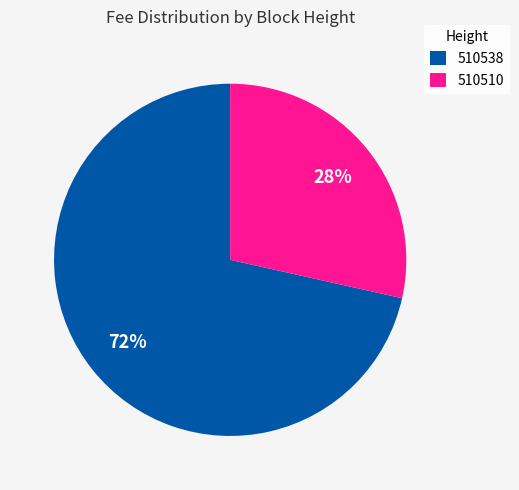

To the nearest percent, what portion does 510510 represent?

28%